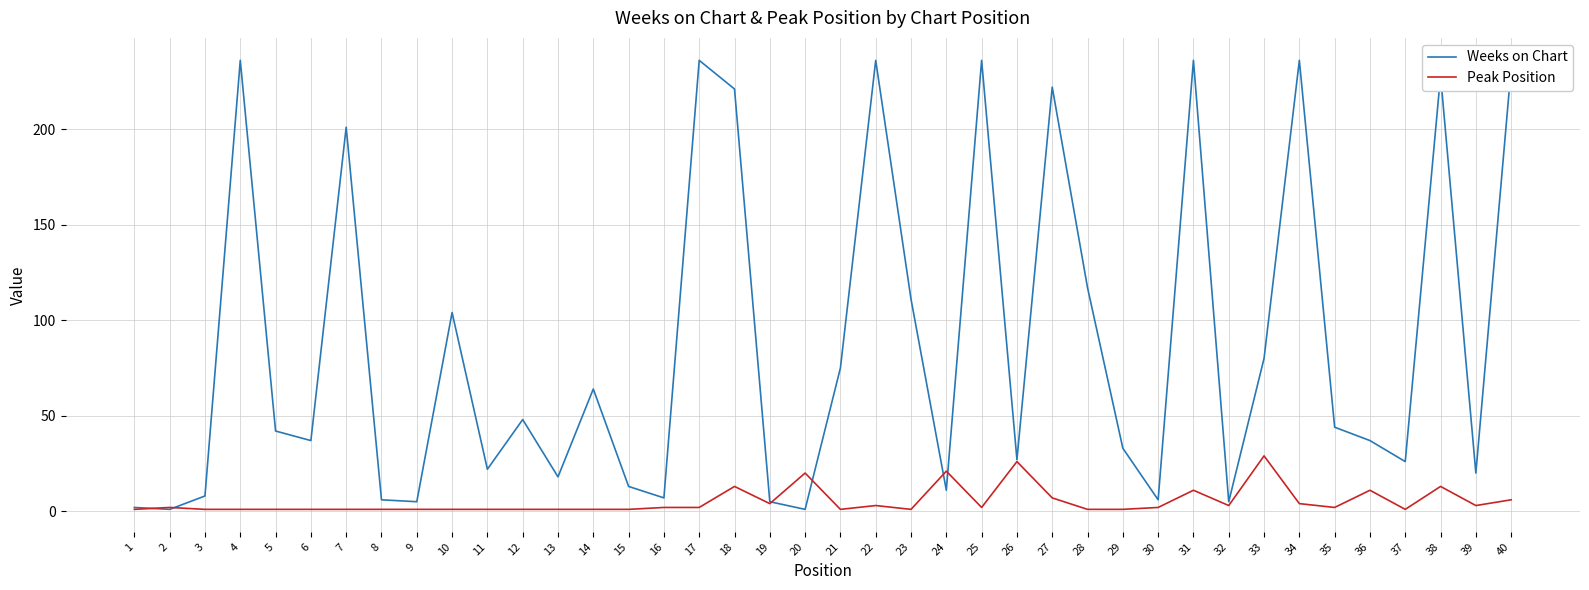

Where is Weeks on Chart nearest to the value 118?

28